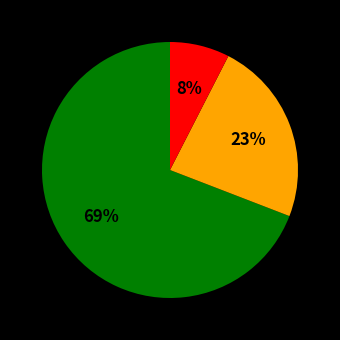

Is there any slice that represents more than half of the pie?

Yes